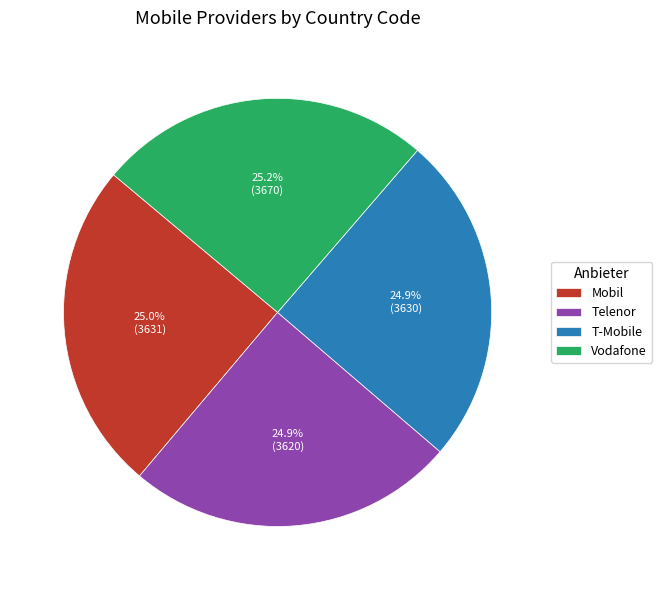

To the nearest percent, what is the combined percentage of T-Mobile and Mobil?

50%